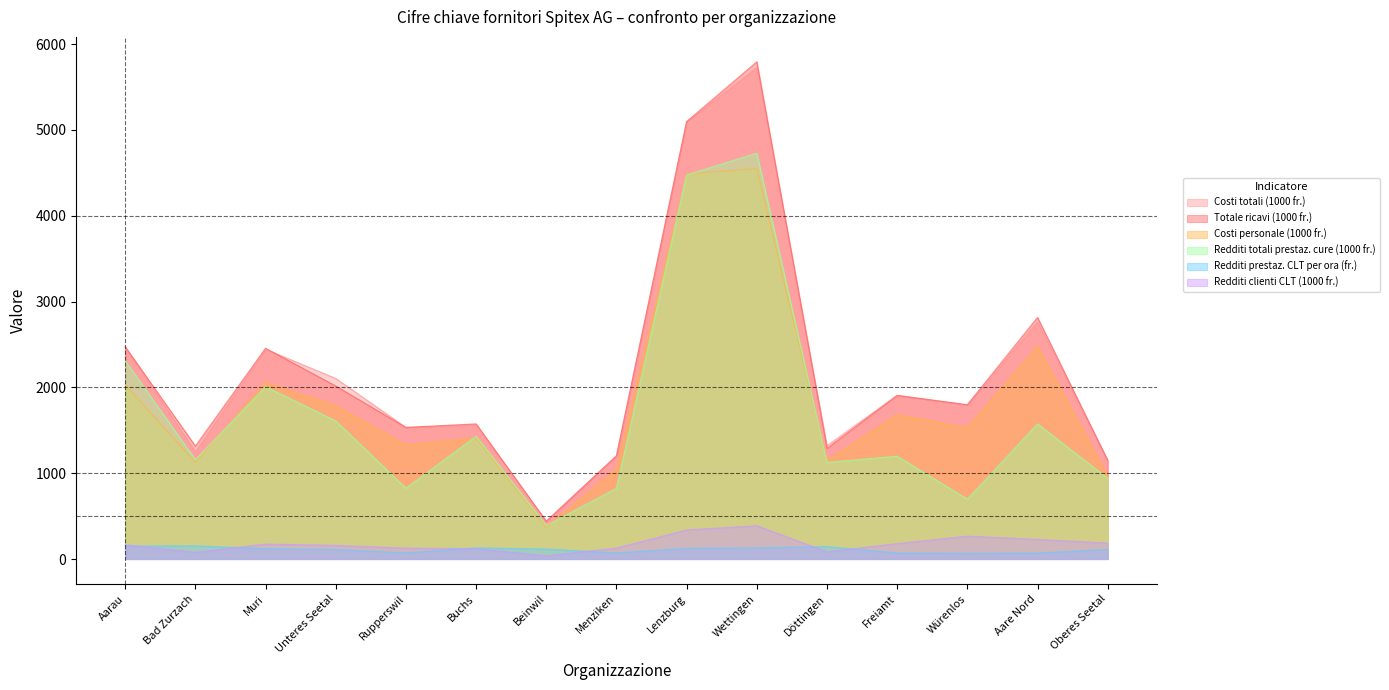

How many values in the Costi personale (1000 fr.) series are below 1530?

7